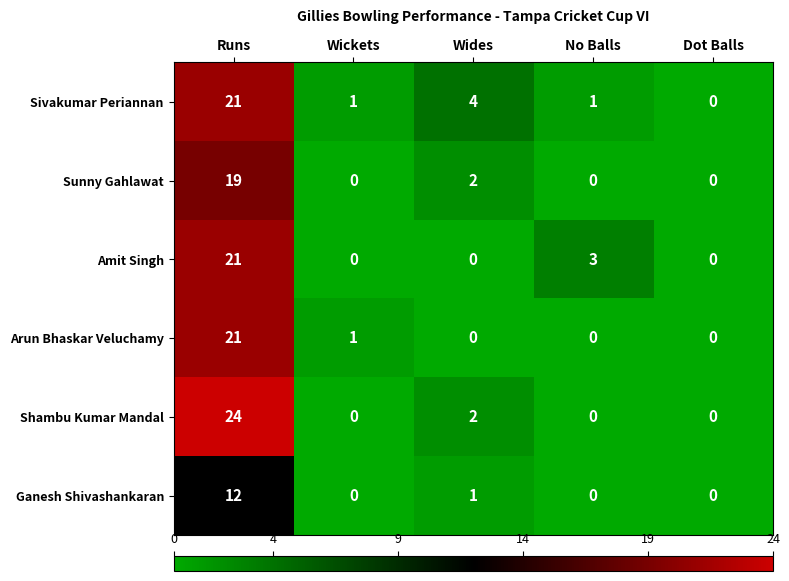

At which category is the sum across all series the highest?

Runs